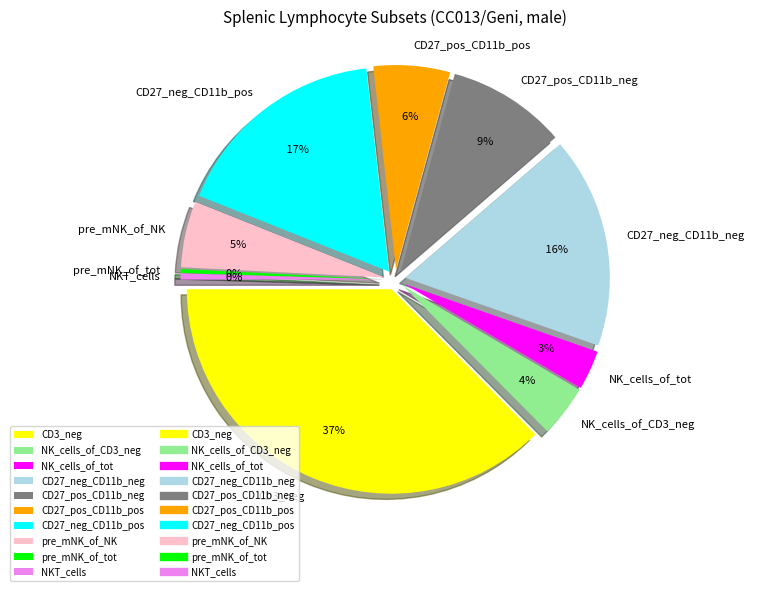

Count the number of slices in the pie.

10